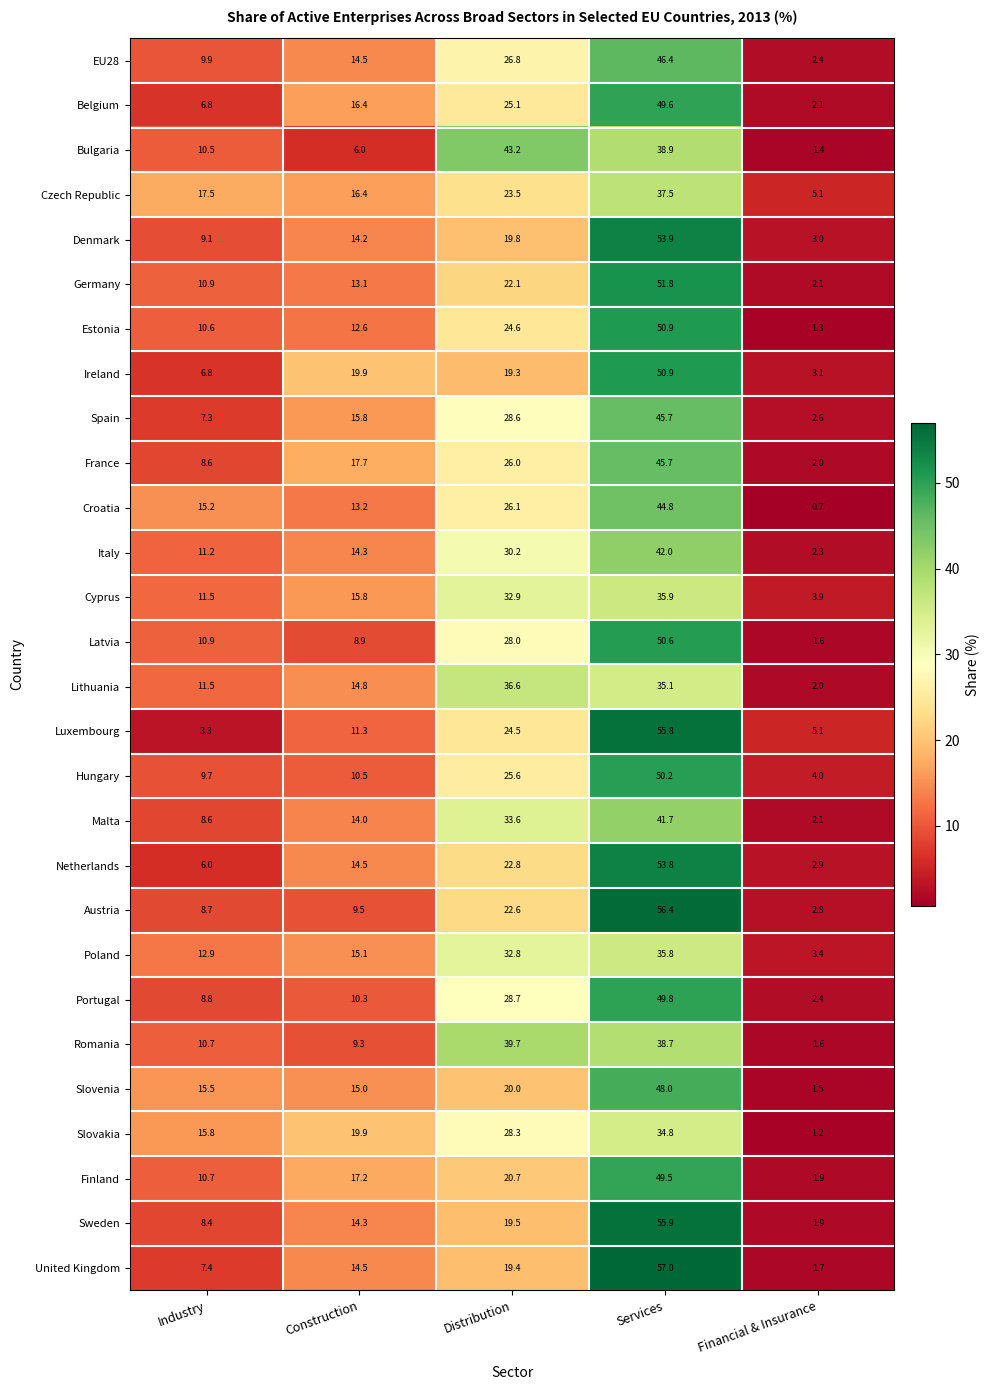

Where does the Estonia series first go above 12?

Construction